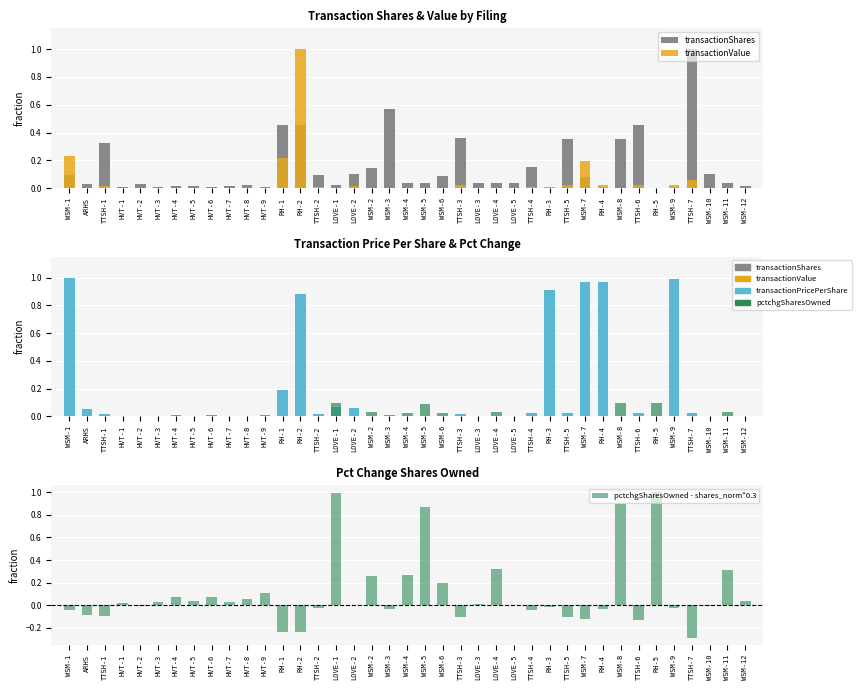

Reading right to left, what are all the values shown in this chart?

transactionShares: 0.0	0.0	0.1	1.0	0.0	0.0	0.5	0.4	0.0	0.1	0.4	0.0	0.1	0.0	0.0	0.0	0.4	0.1	0.0	0.0	0.6	0.1	0.1	0.0	0.1	0.5	0.5	0.0	0.0	0.0	0.0	0.0	0.0	0.0	0.0	0.0	0.3	0.0	0.1
transactionValue: 0.0	0.0	0.0	0.1	0.0	0.0	0.0	0.0	0.0	0.2	0.0	0.0	0.0	0.0	0.0	0.0	0.0	0.0	0.0	0.0	0.0	0.0	0.0	0.0	0.0	1.0	0.2	0.0	0.0	0.0	0.0	0.0	0.0	0.0	0.0	0.0	0.0	0.0	0.2
transactionPricePerShare: 0.0	0.0	0.0	0.0	1.0	0.0	0.0	0.0	1.0	1.0	0.0	0.9	0.0	0.0	0.0	0.0	0.0	0.0	0.0	0.0	0.0	0.0	0.1	0.1	0.0	0.9	0.2	0.0	0.0	0.0	0.0	0.0	0.0	0.0	0.0	0.0	0.0	0.1	1.0
pctchgSharesOwned (pos): 0.0	0.0	0.0	0.0	0.0	0.1	0.0	0.1	0.0	0.0	0.0	0.0	0.0	0.0	0.0	0.0	0.0	0.0	0.1	0.0	0.0	0.0	0.0	0.1	0.0	0.0	0.0	0.0	0.0	0.0	0.0	0.0	0.0	0.0	0.0	0.0	0.0	0.0	0.0
pctchgSharesOwned (neg): 0.0	0.0	0.0	0.0	-0.0	0.0	0.0	0.0	-0.0	-0.0	0.0	-0.0	0.0	0.0	0.0	0.0	0.0	0.0	0.0	0.0	0.0	0.0	0.0	0.0	0.0	-0.0	-0.0	0.0	0.0	0.0	0.0	0.0	0.0	0.0	0.0	0.0	0.0	-0.0	-0.0
pctchgSharesOwned - shares_norm*0.3: 0.0	0.3	-0.0	-0.3	-0.0	1.0	-0.1	0.9	-0.0	-0.1	-0.1	-0.0	-0.0	0.0	0.3	0.0	-0.1	0.2	0.9	0.3	-0.0	0.3	0.0	1.0	-0.0	-0.2	-0.2	0.1	0.1	0.0	0.1	0.0	0.1	0.0	-0.0	0.0	-0.1	-0.1	-0.0